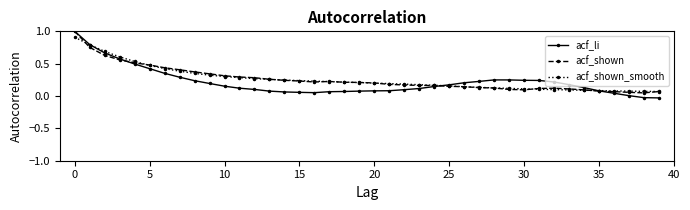

Which series has the widest spread of values?

acf_li